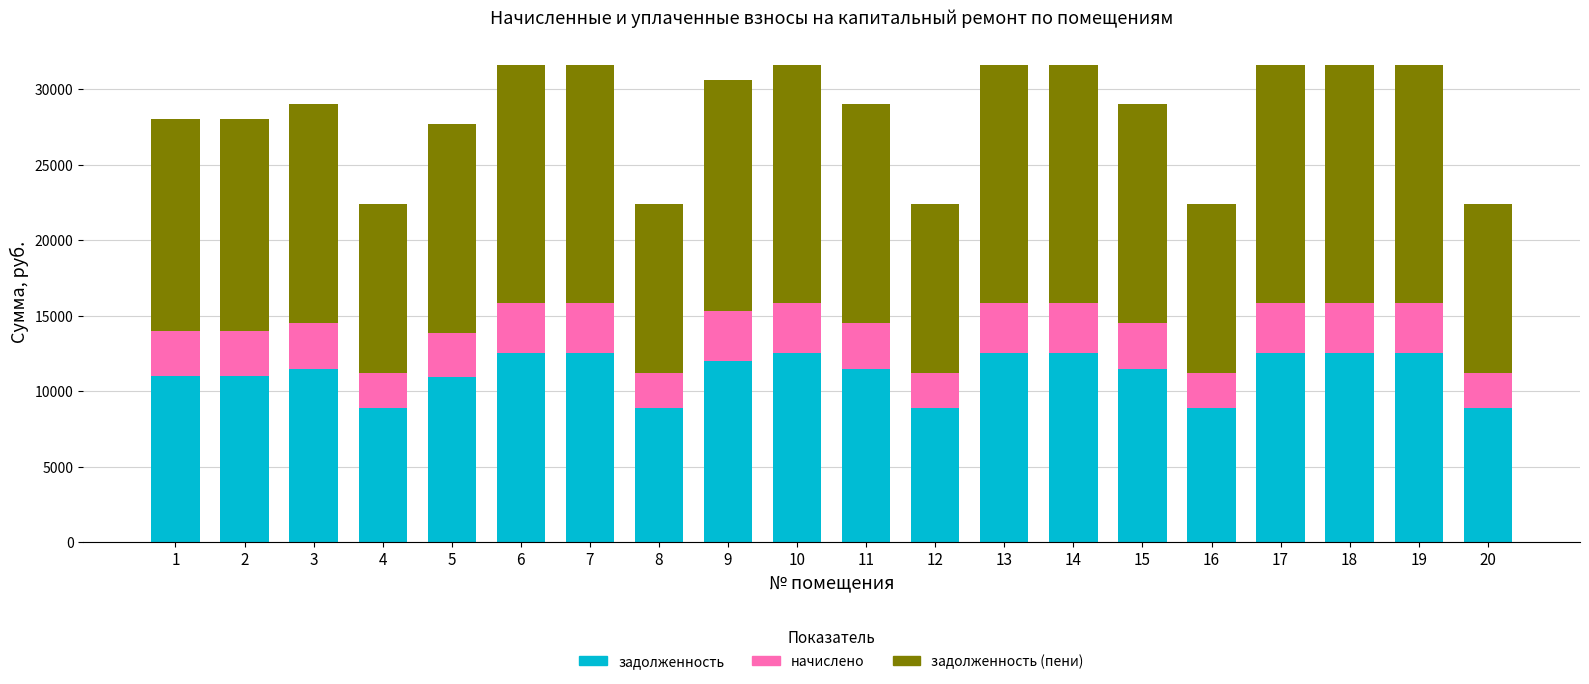

What is the highest value of the задолженность series?

12506.2